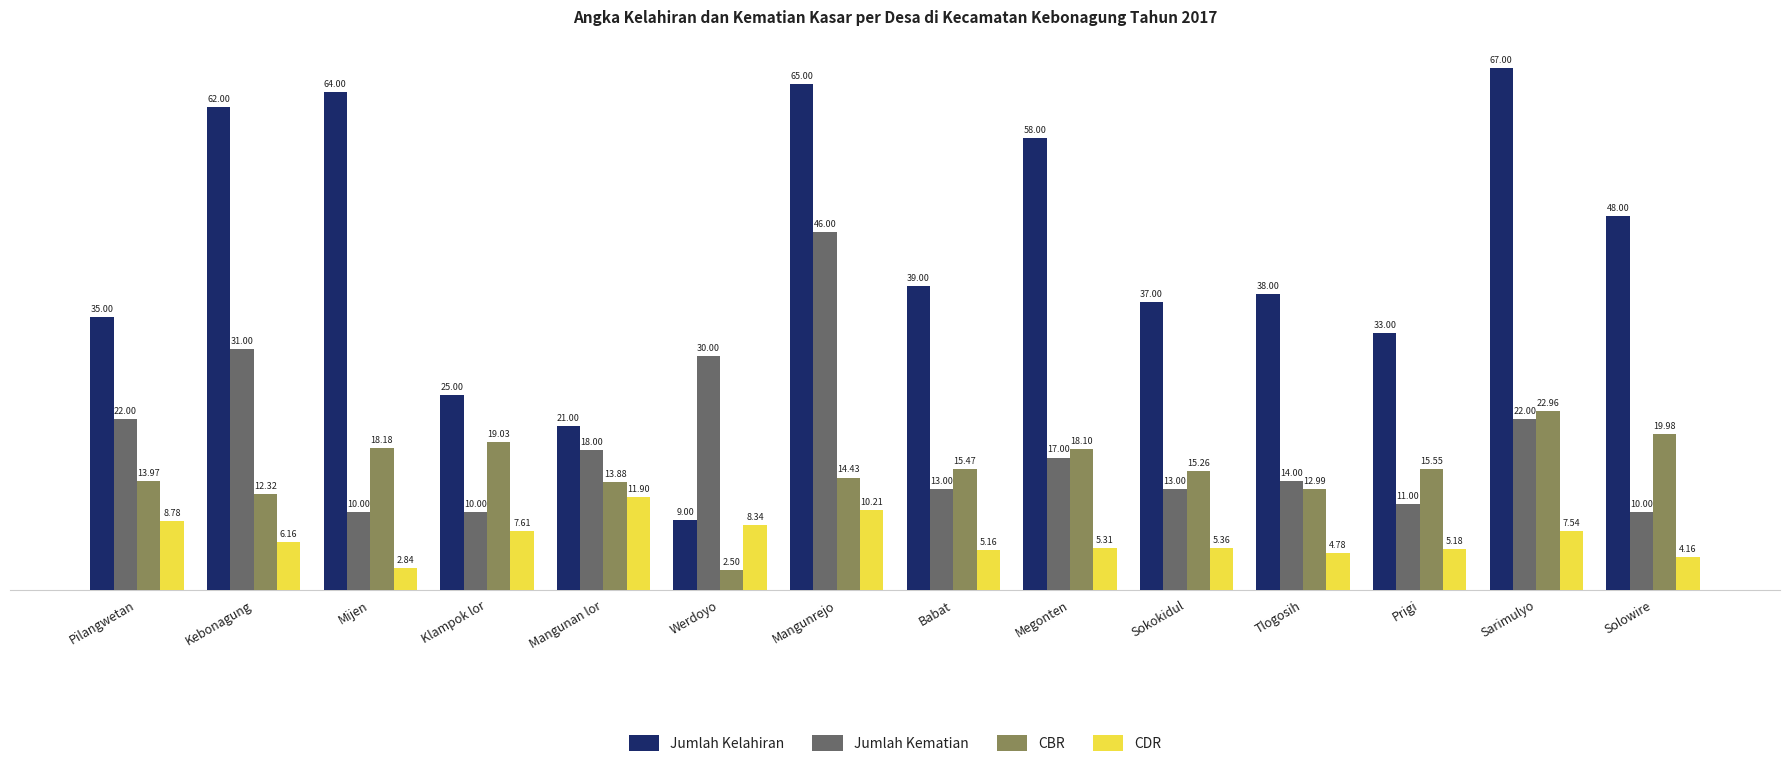

Does the chart contain stacked bars?

No